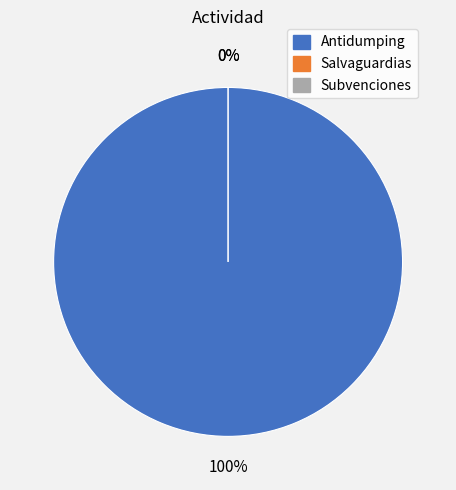

How much of the chart is everything except Subvenciones?

100.0%